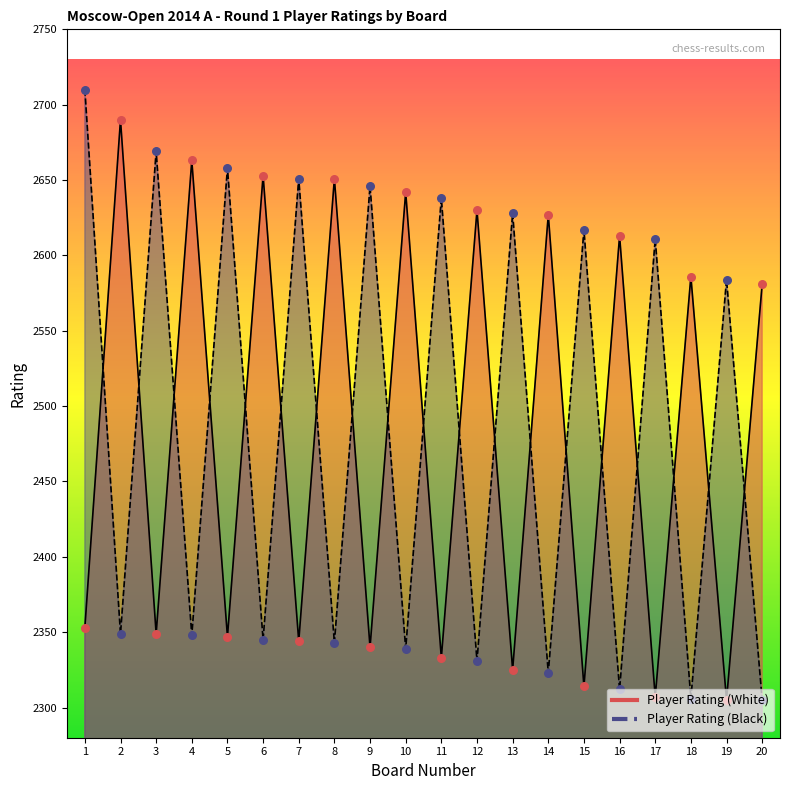

Which series has the largest Y range (max minus min)?

Player Rating (Black)